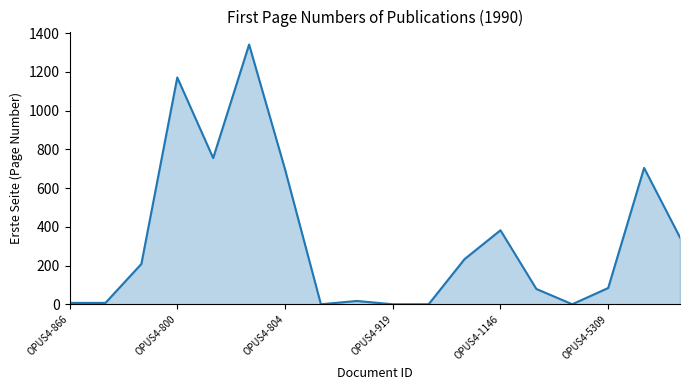

What is the greatest value displayed?

1341